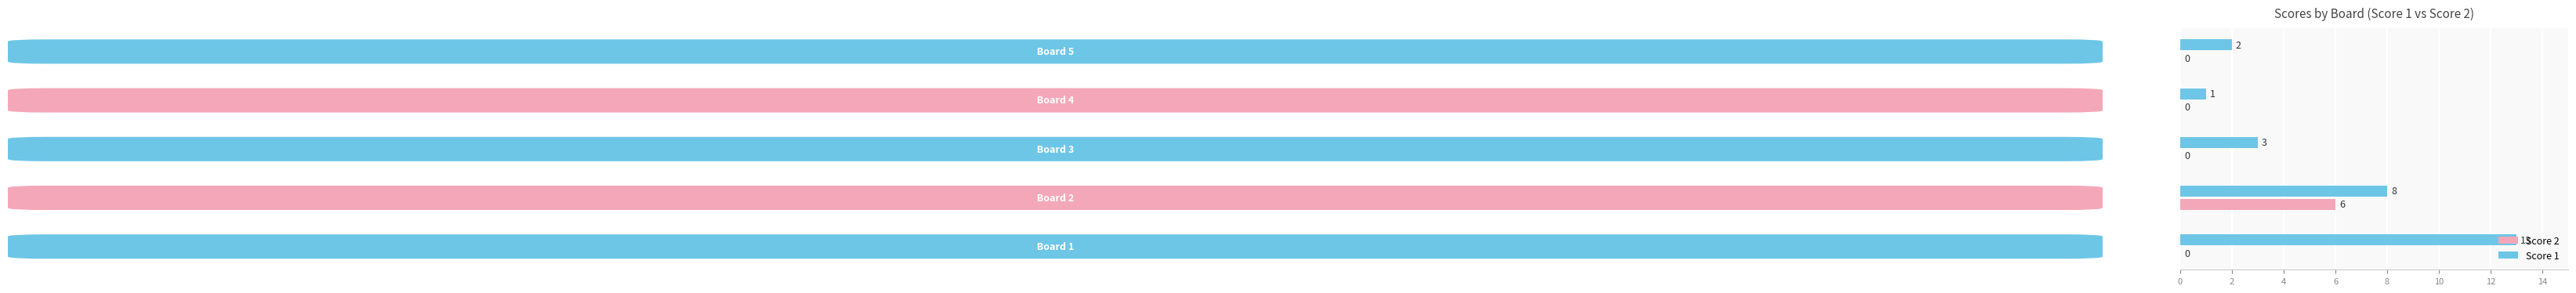

What is the sum of all Score 2 values?

6